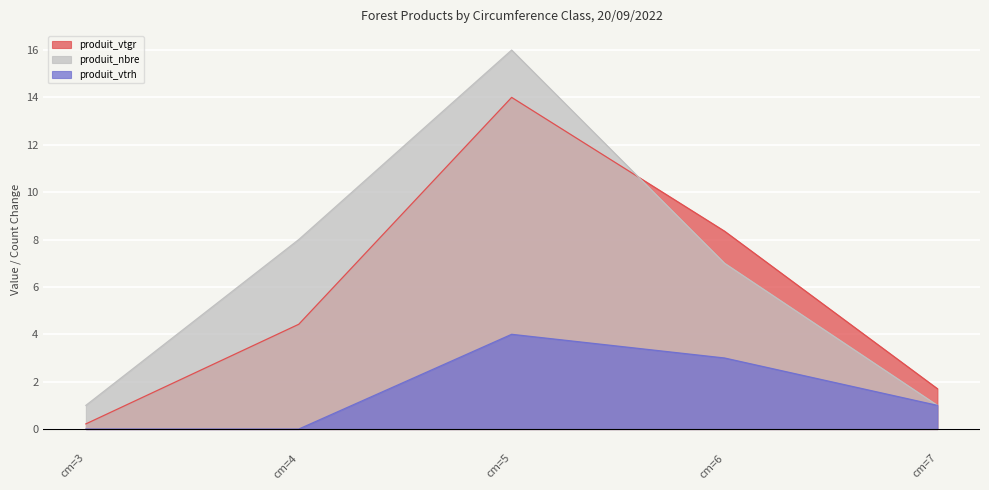

How many times do produit_vtgr and produit_nbre cross each other?

1